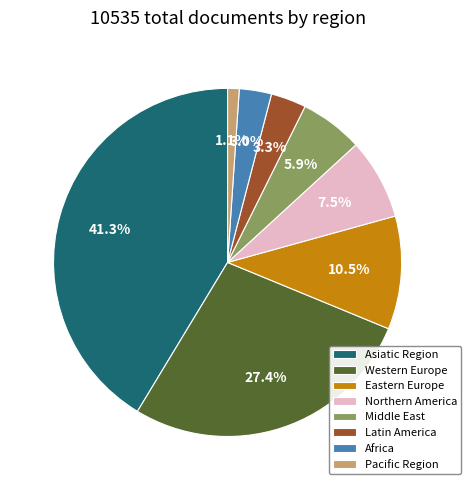

How many slices are in this pie chart?

8